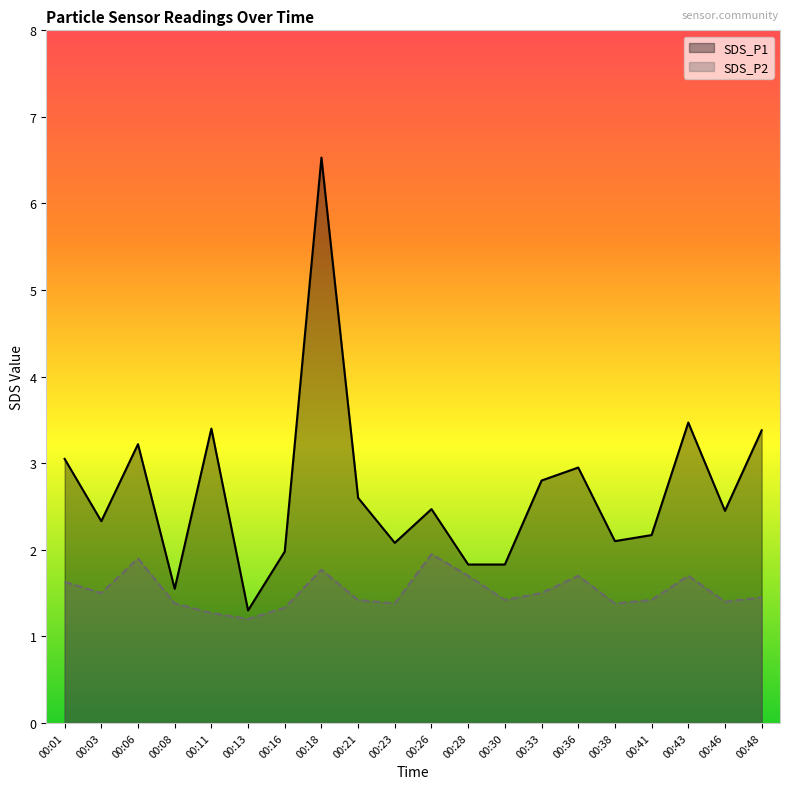

Is it true that SDS_P2 equals 0.9 at 00:41?

False